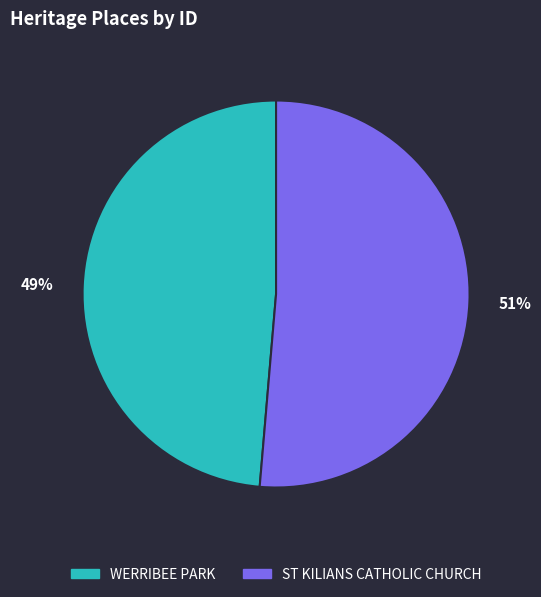

Between 49% and 51%, which is larger?

51%